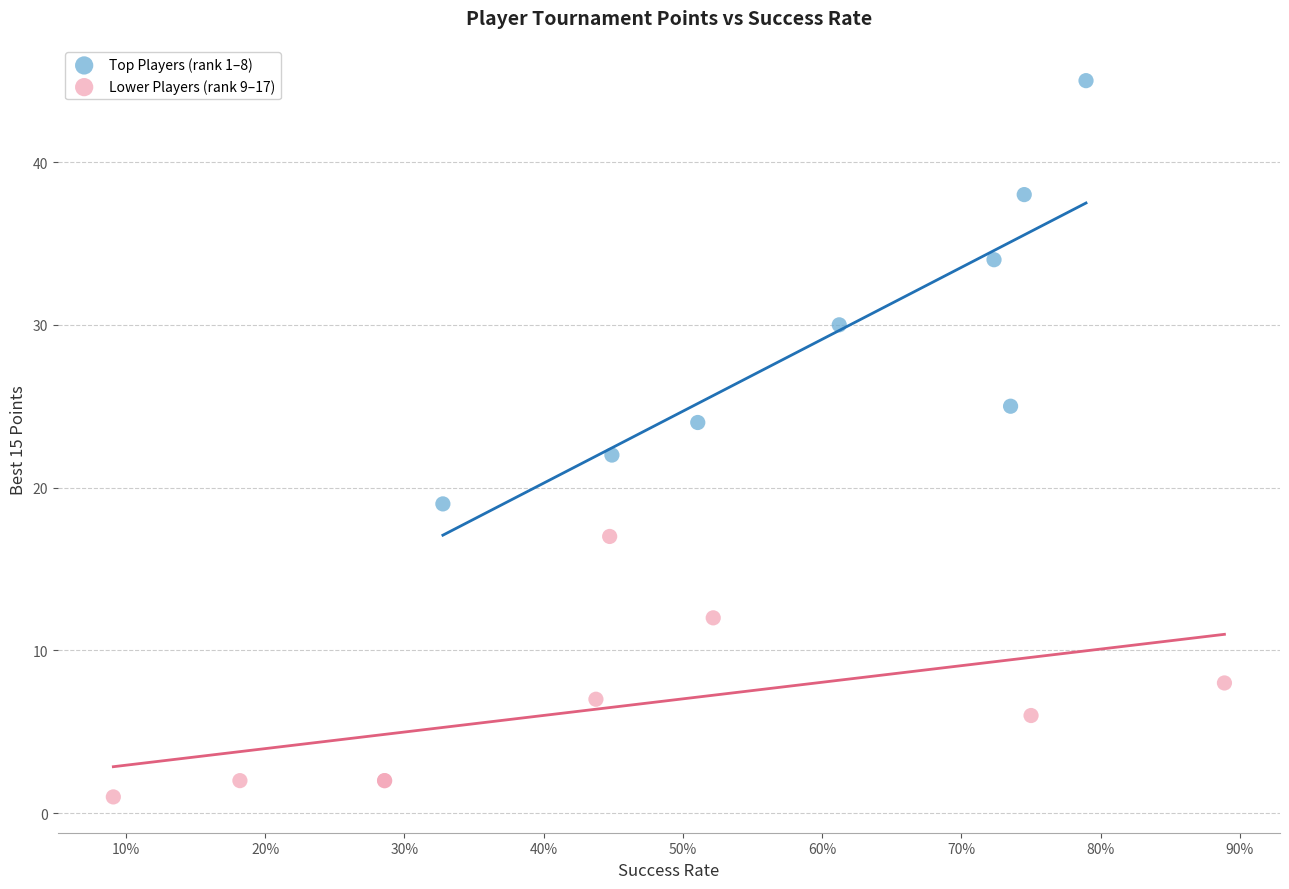

Which series contains the lowest Y value?

Lower Players (rank 9–17)